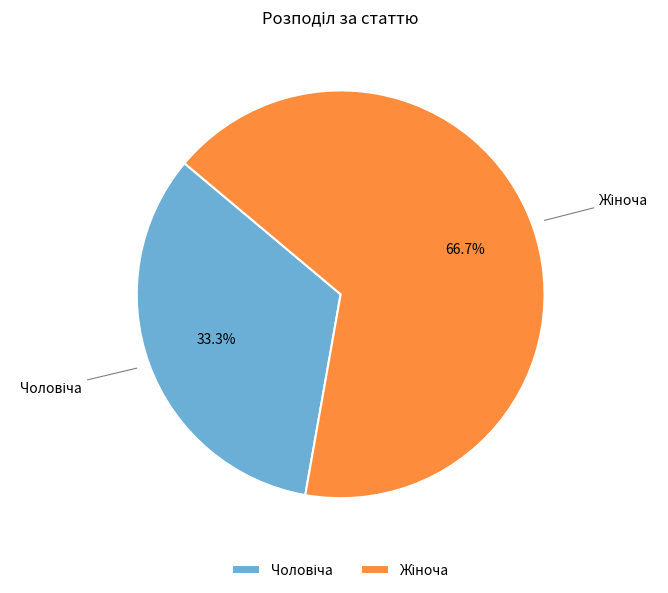

Is there a majority slice in this chart?

Yes